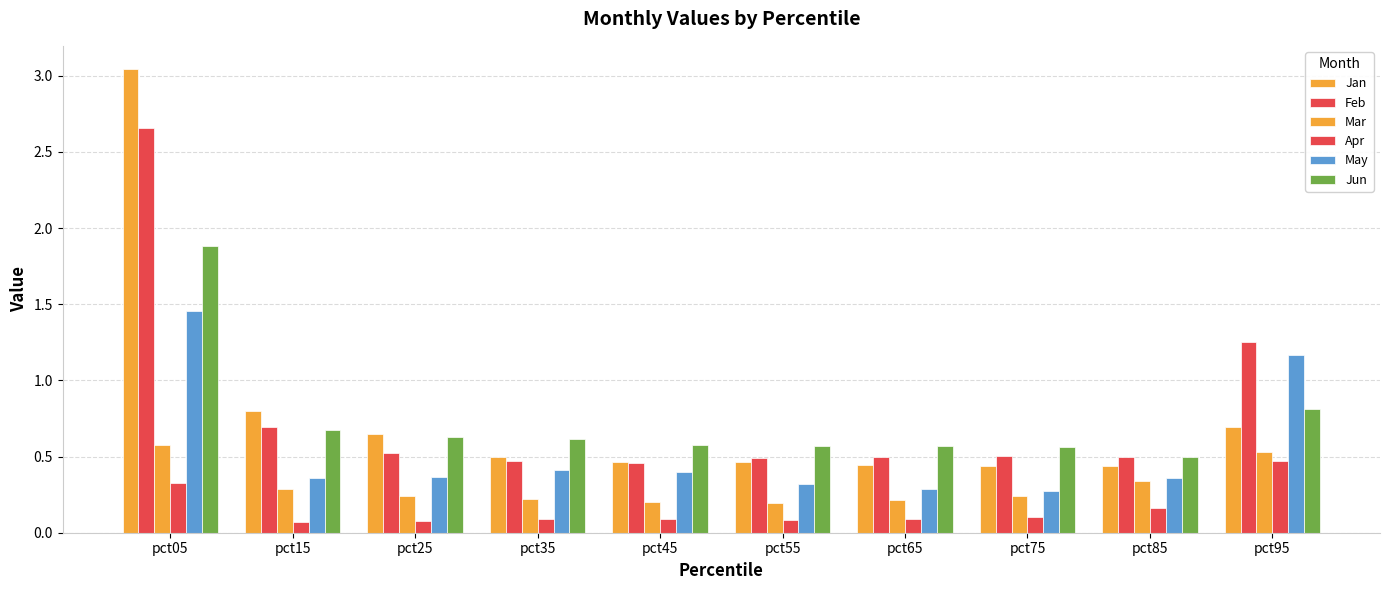

At which category does the chart reach its minimum across all series?

pct15